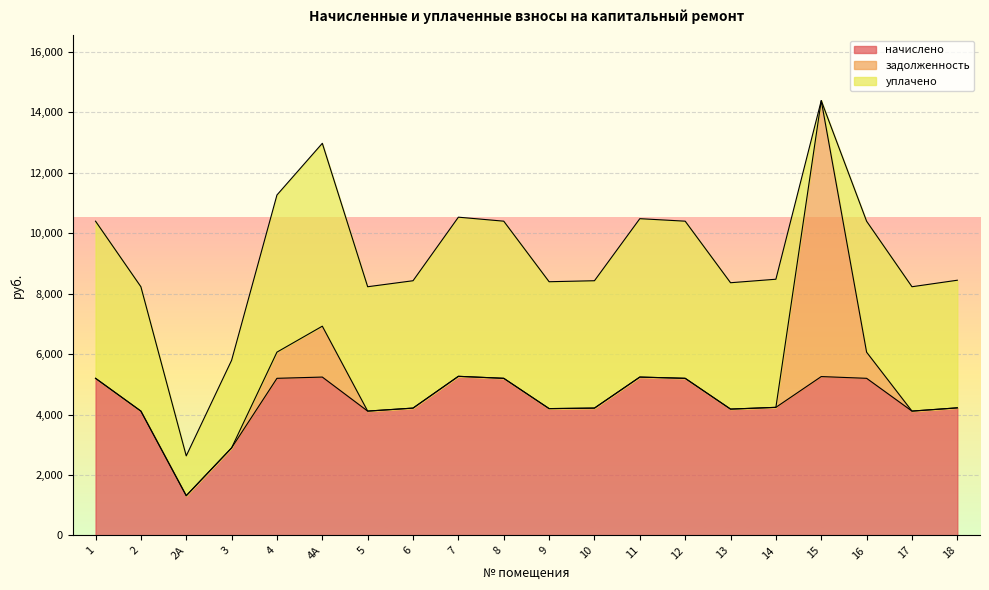

True or false: задолженность has a value of 0.0 at 7.

True